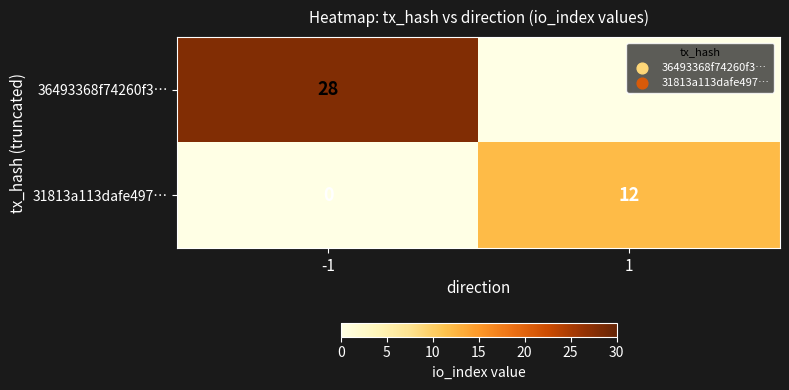

The 36493368f74260f3… series shows 37 at -1. True or false?

False